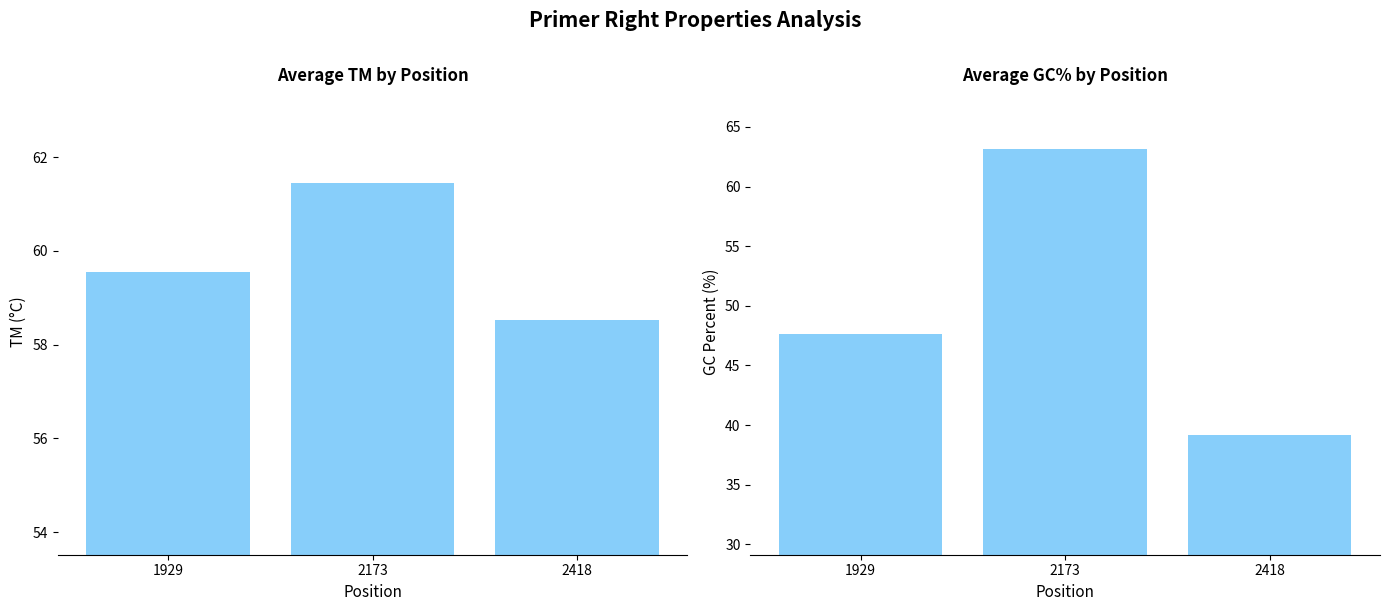

How many distinct data groups are displayed?

2